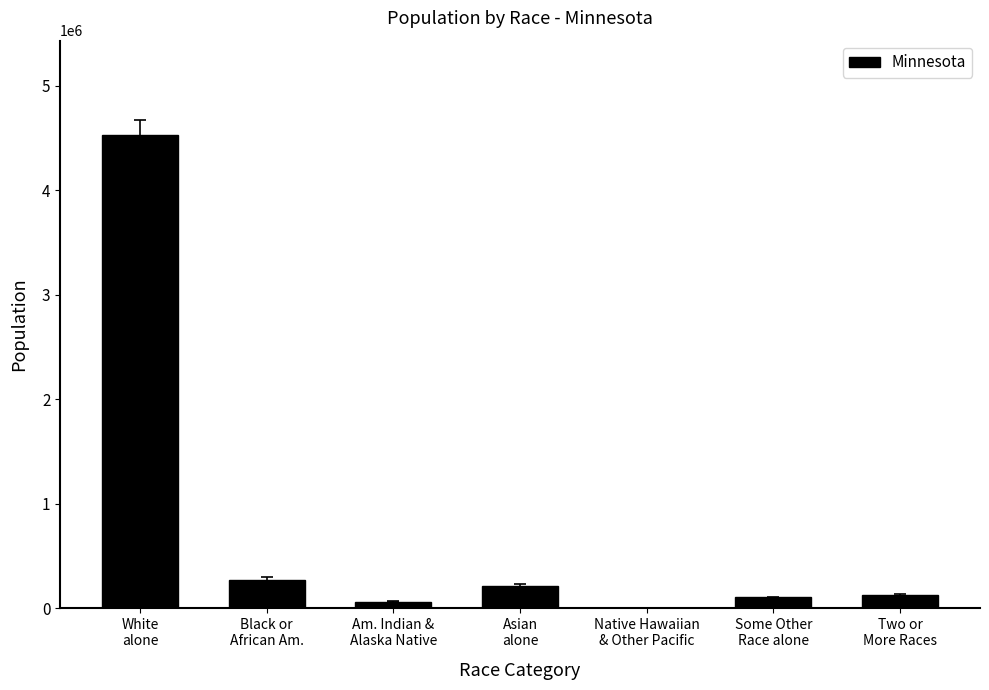

What value does the data have at Am. Indian &
Alaska Native?

60916